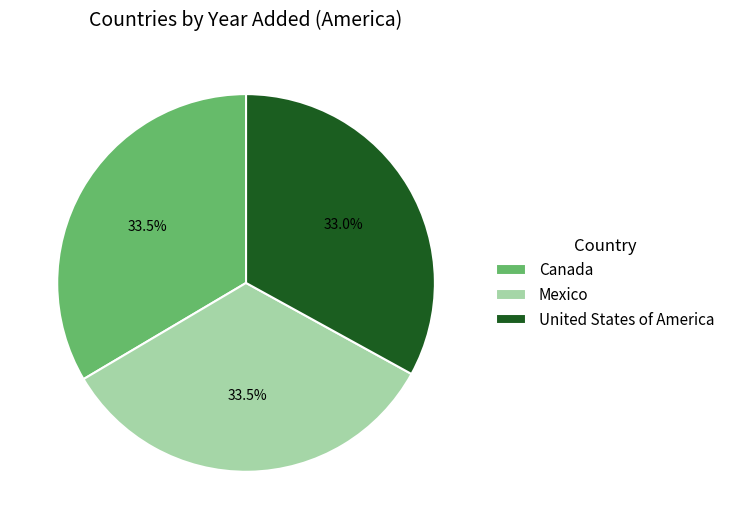

Approximately how many times larger is the value at United States of America compared to Canada?

1.0